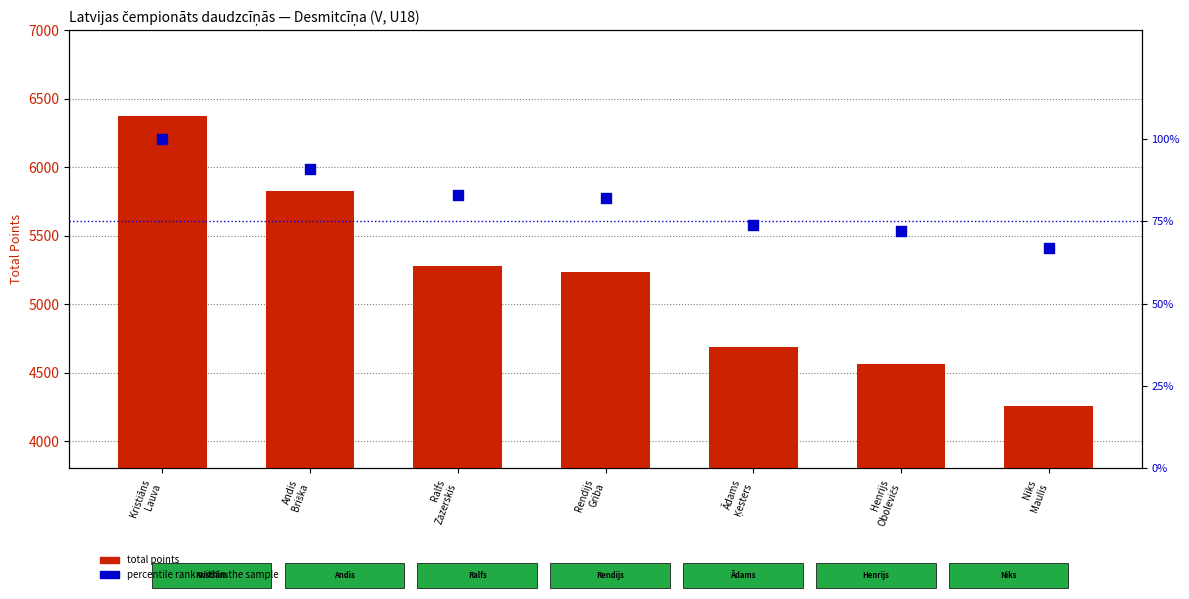

Which series contains the lowest Y value?

percentile rank within the sample